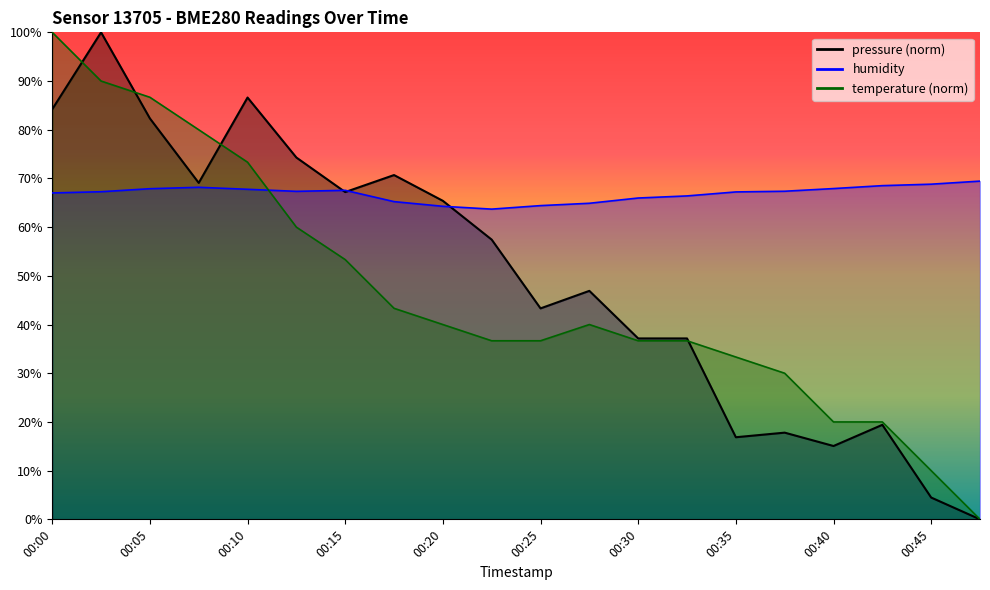

What is the total value across all series at 00:05?

236.9